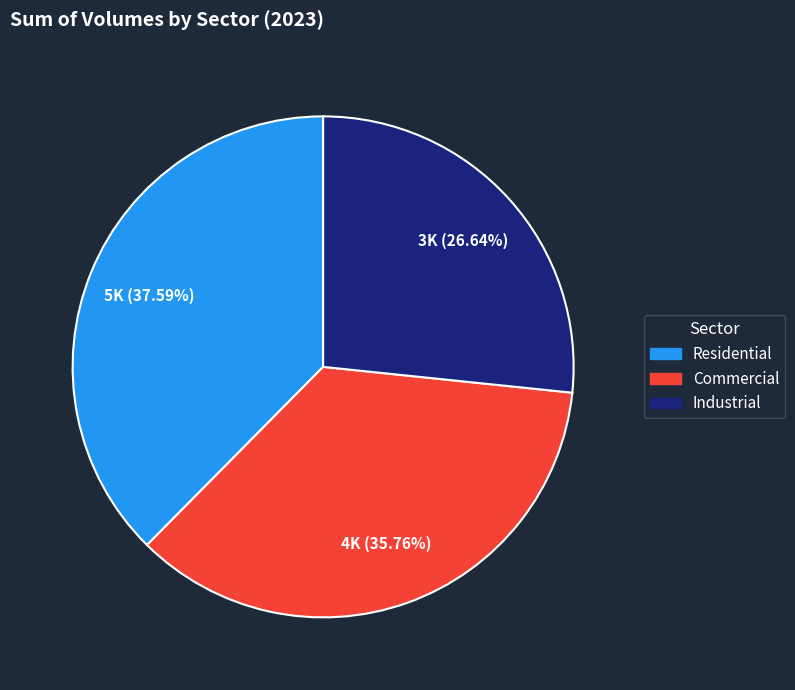

Is Residential the majority of the pie?

No